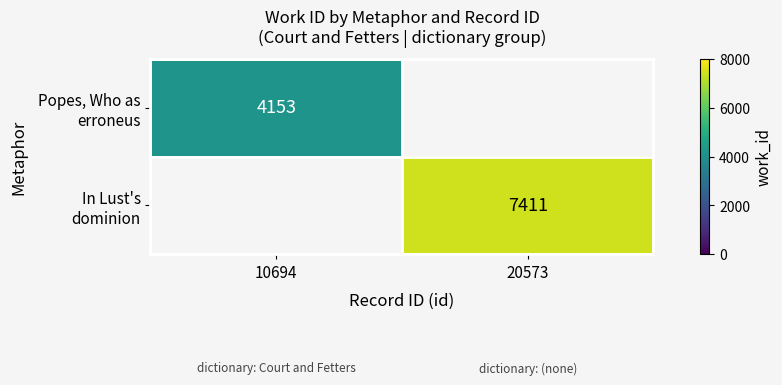

Rank the series by their average value, from lowest to highest.

Popes, Who as erroneus, In Lust's dominion